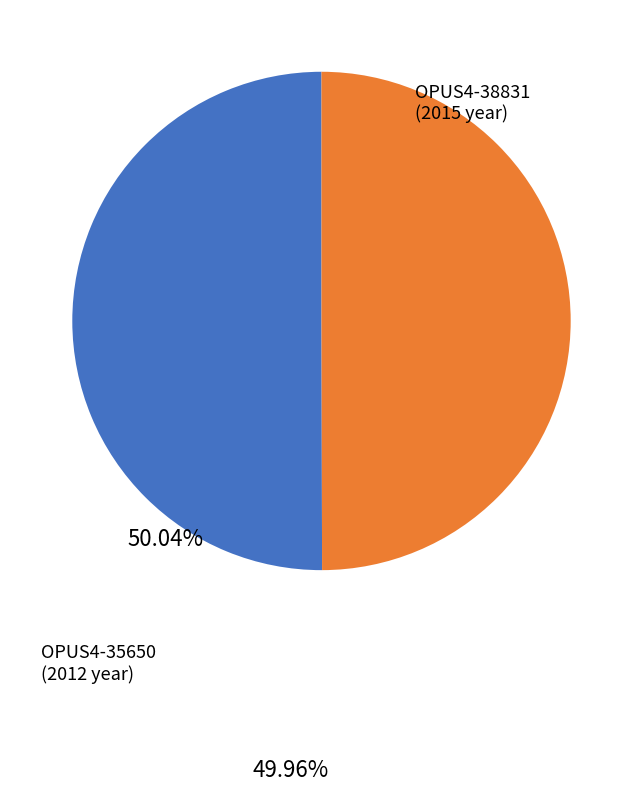

Combined, do OPUS4-38831 and OPUS4-35650 account for over 50%?

Yes